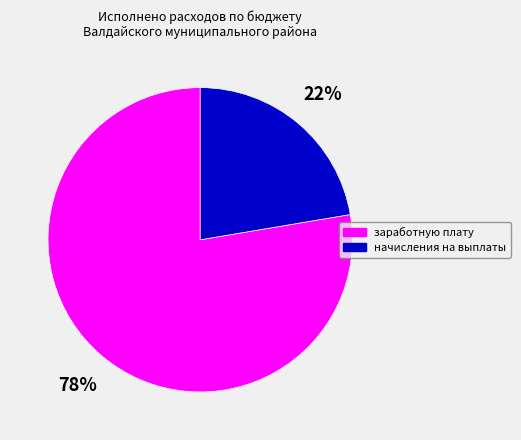

Rank the categories by value from highest to lowest.

заработную плату, начисления на выплаты